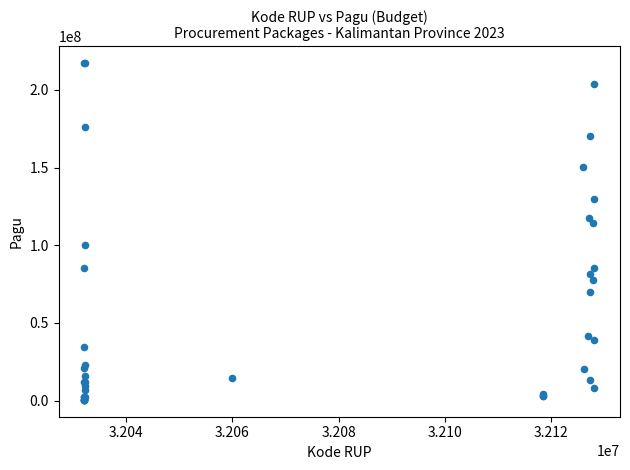

What Y value in the scatter plot is closest to 108830000?

114296000